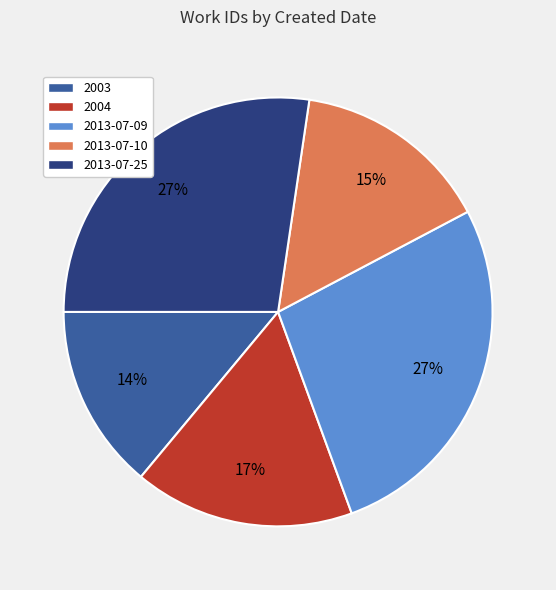

Approximately how many times larger is the value at 2004 compared to 2013-07-10?

1.1